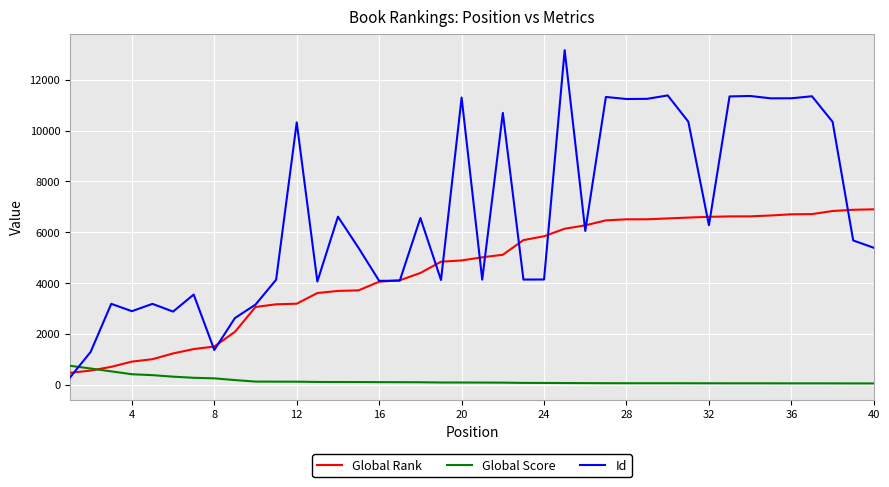

What is the greatest value displayed?

13163